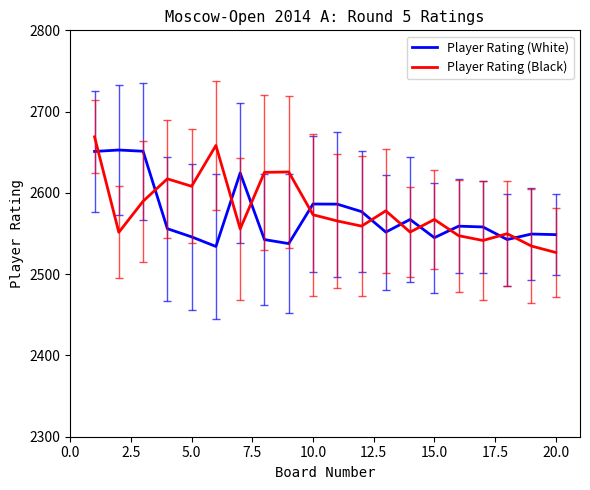

What is the minimum value for Player Rating (Black)?

2526.7